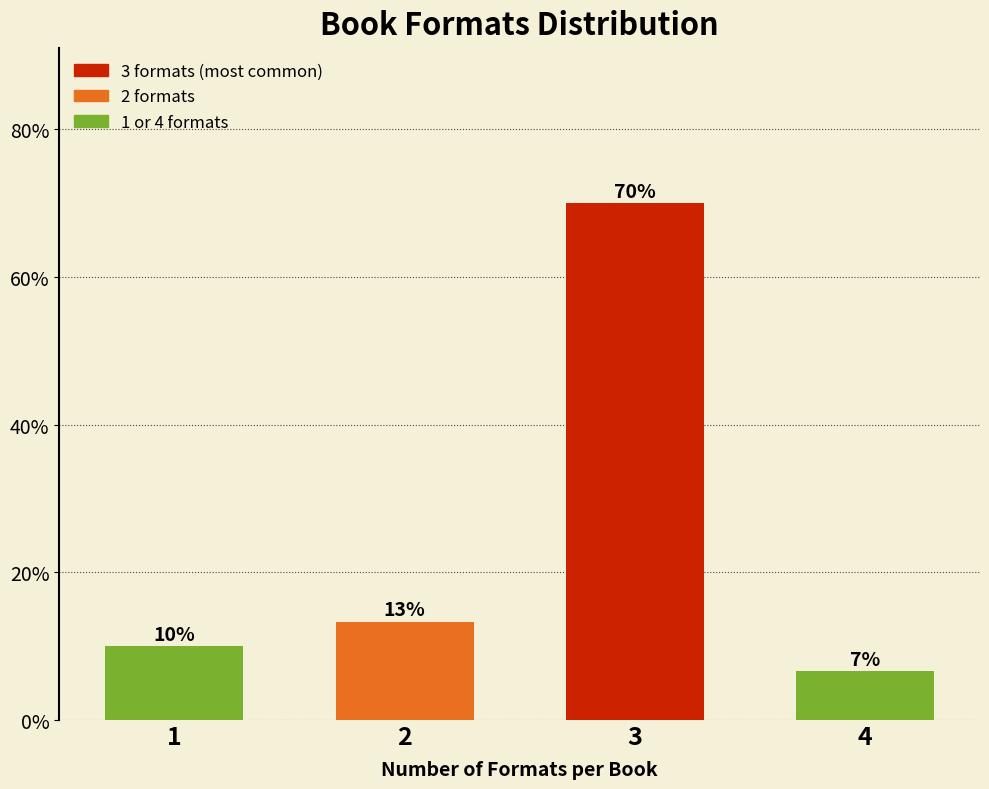

What is the change in value from 1 to 3?

+60.0